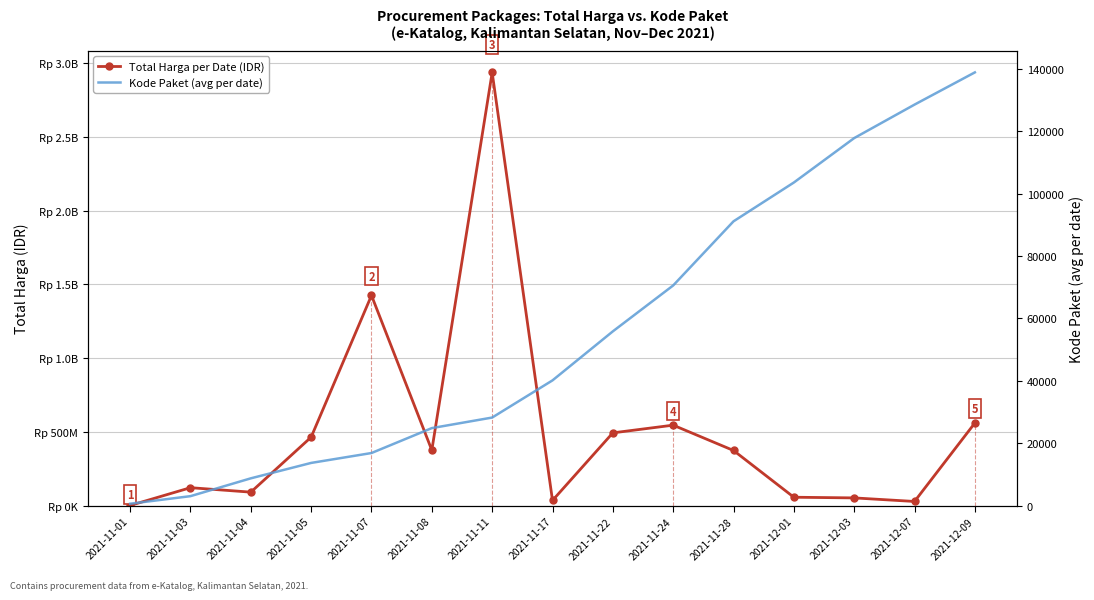

What is the total value across all series at 2021-12-09?

560109847